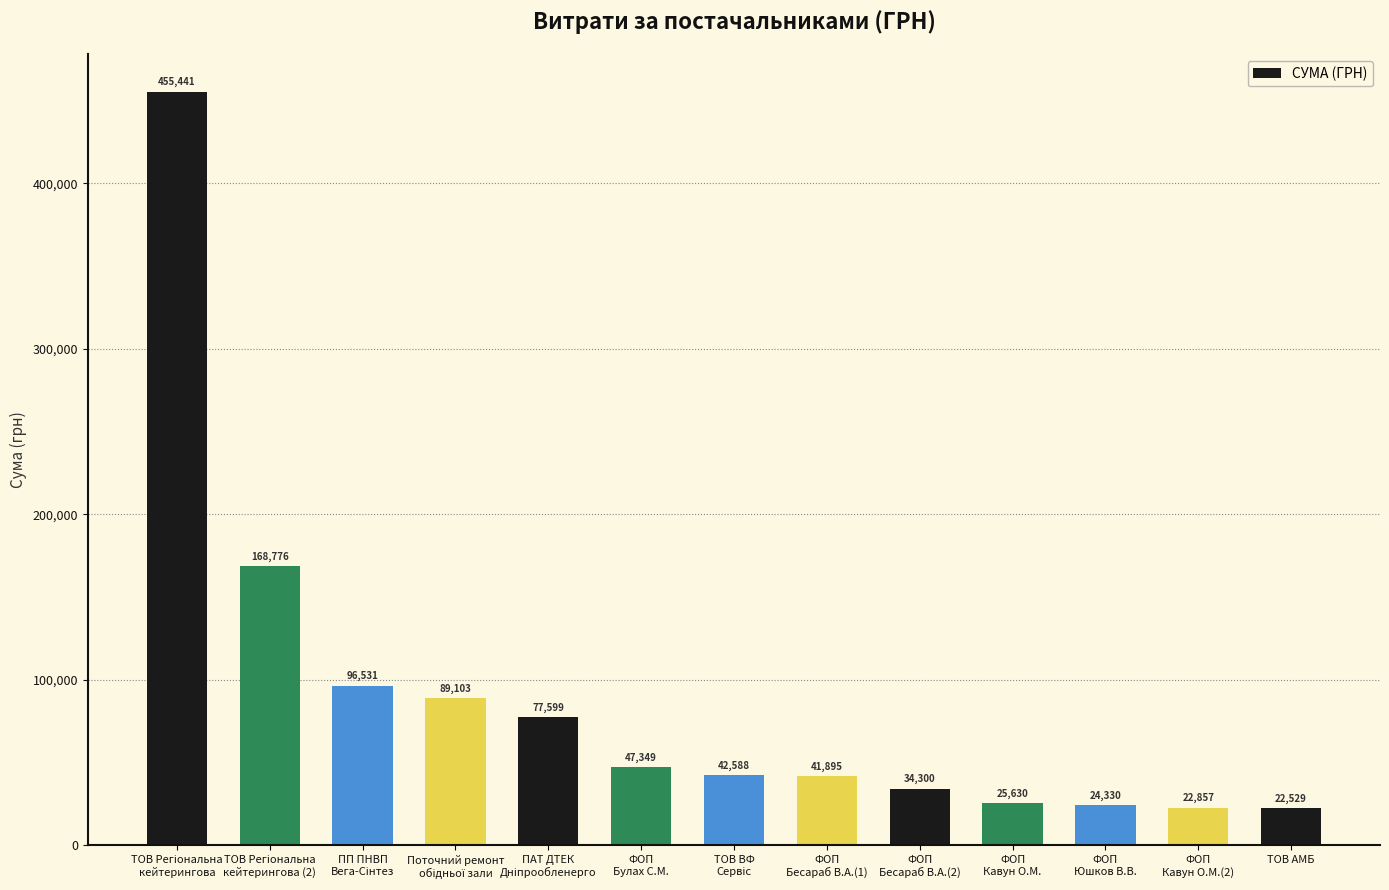

What is the value of the 12th bar from the left?

22857.0